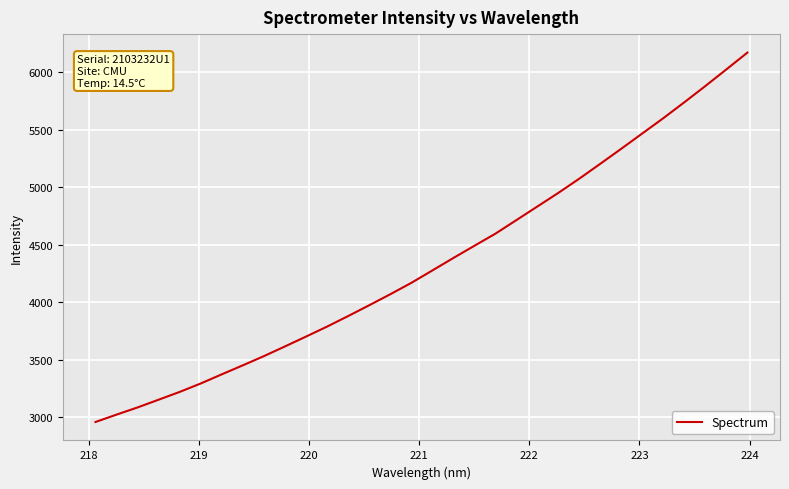

What is the difference between the maximum and minimum values?

3212.6